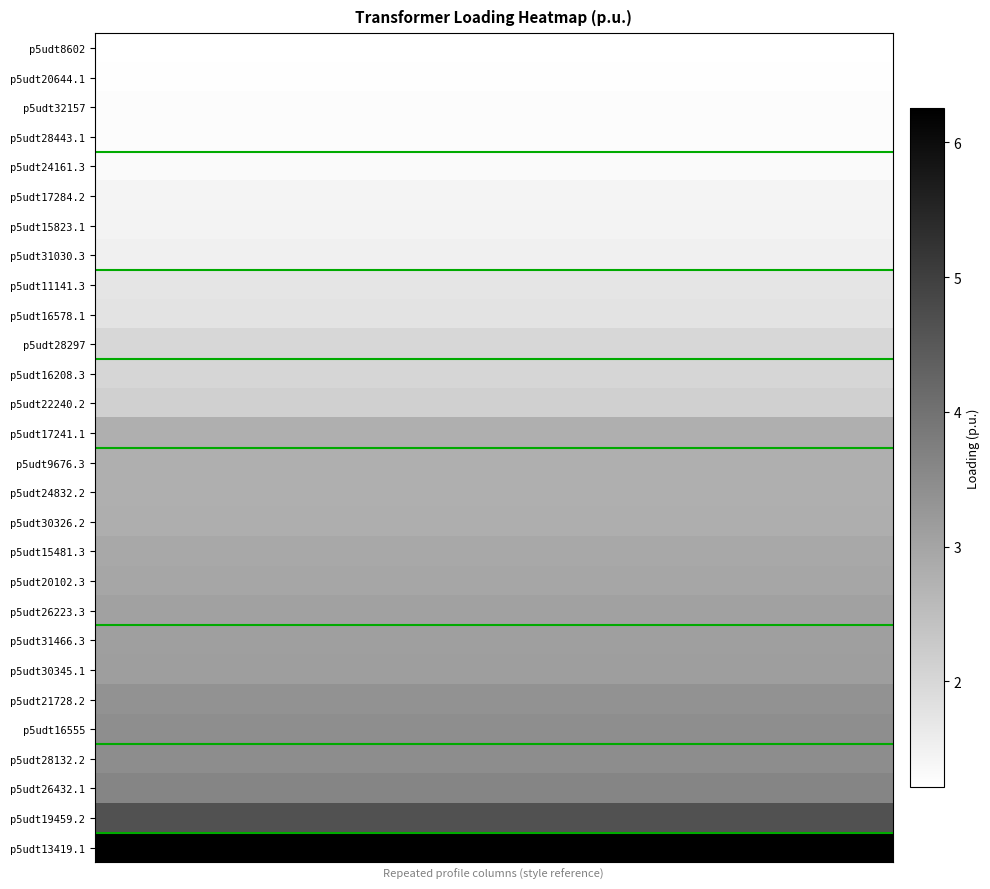

Rank the series by their maximum value, from lowest to highest.

p5udt8602, p5udt20644.1, p5udt32157, p5udt28443.1, p5udt24161.3, p5udt17284.2, p5udt15823.1, p5udt31030.3, p5udt11141.3, p5udt16578.1, p5udt28297, p5udt16208.3, p5udt22240.2, p5udt17241.1, p5udt9676.3, p5udt24832.2, p5udt30326.2, p5udt15481.3, p5udt20102.3, p5udt26223.3, p5udt31466.3, p5udt30345.1, p5udt21728.2, p5udt16555, p5udt28132.2, p5udt26432.1, p5udt19459.2, p5udt13419.1